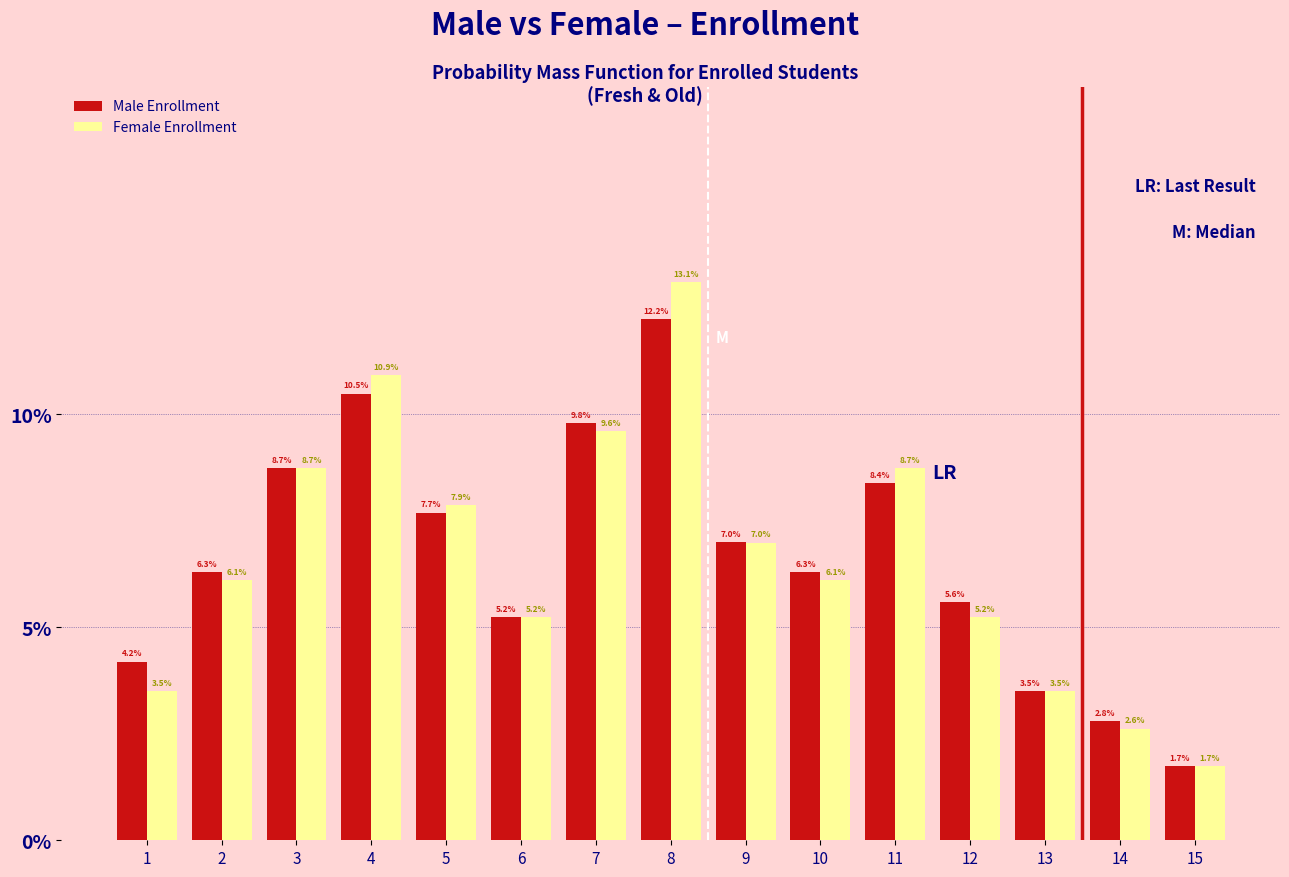

Reading left to right, extract all data points from this chart.

Male Enrollment: 1=4.2	2=6.3	3=8.7	4=10.5	5=7.7	6=5.2	7=9.8	8=12.2	9=7.0	10=6.3	11=8.4	12=5.6	13=3.5	14=2.8	15=1.7
Female Enrollment: 1=3.5	2=6.1	3=8.7	4=10.9	5=7.9	6=5.2	7=9.6	8=13.1	9=7.0	10=6.1	11=8.7	12=5.2	13=3.5	14=2.6	15=1.7